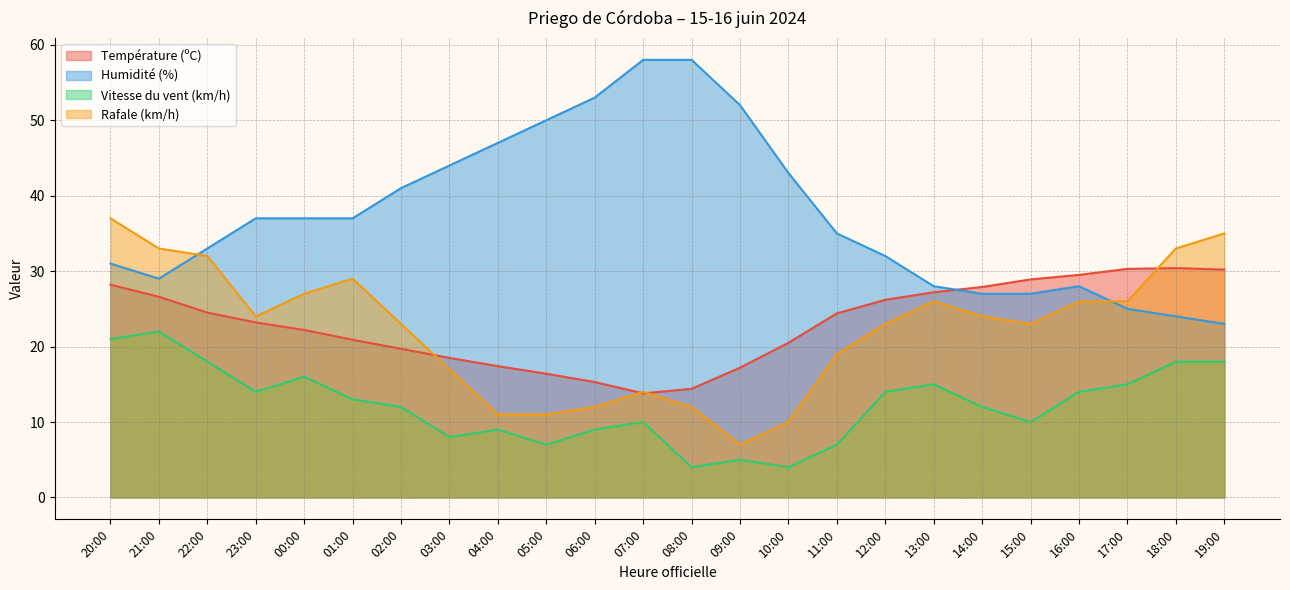

Where does the Humidité (%) series first go above 37?

02:00